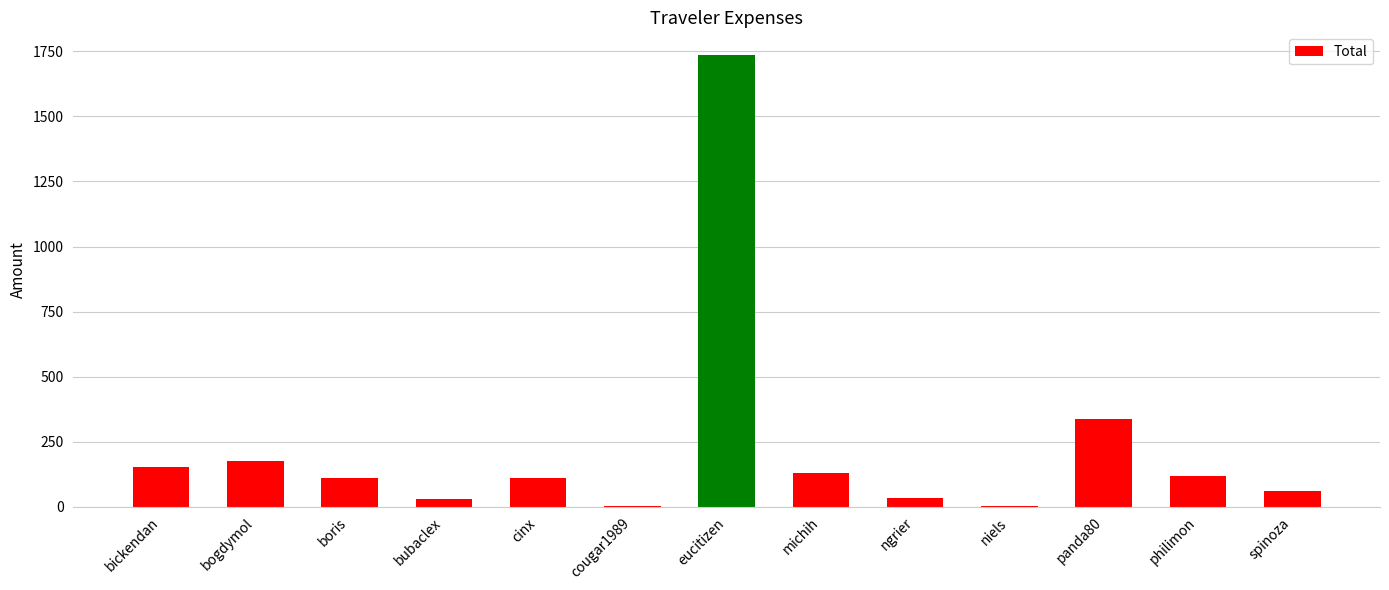

Which has a higher value, cougar1989 or ngrier?

ngrier